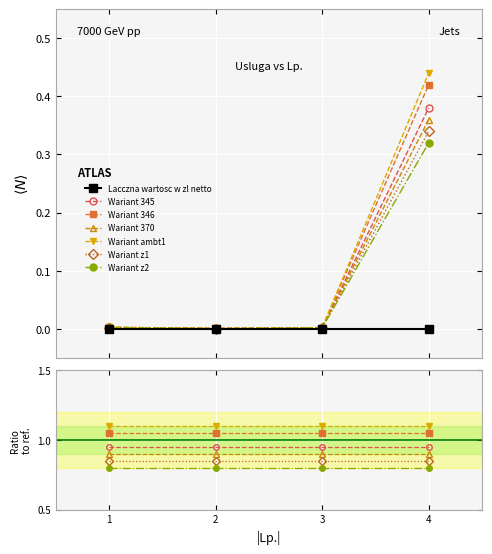

At which category does the chart reach its peak across all series?

4